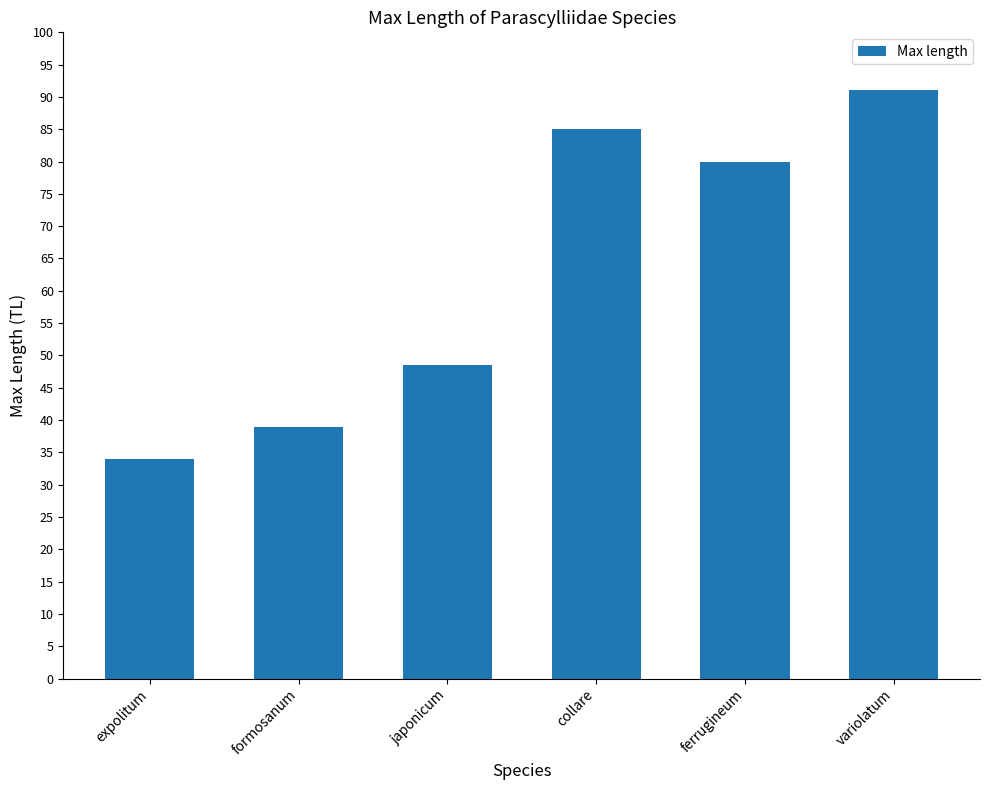

What is the label of the 5th bar from the left?

ferrugineum